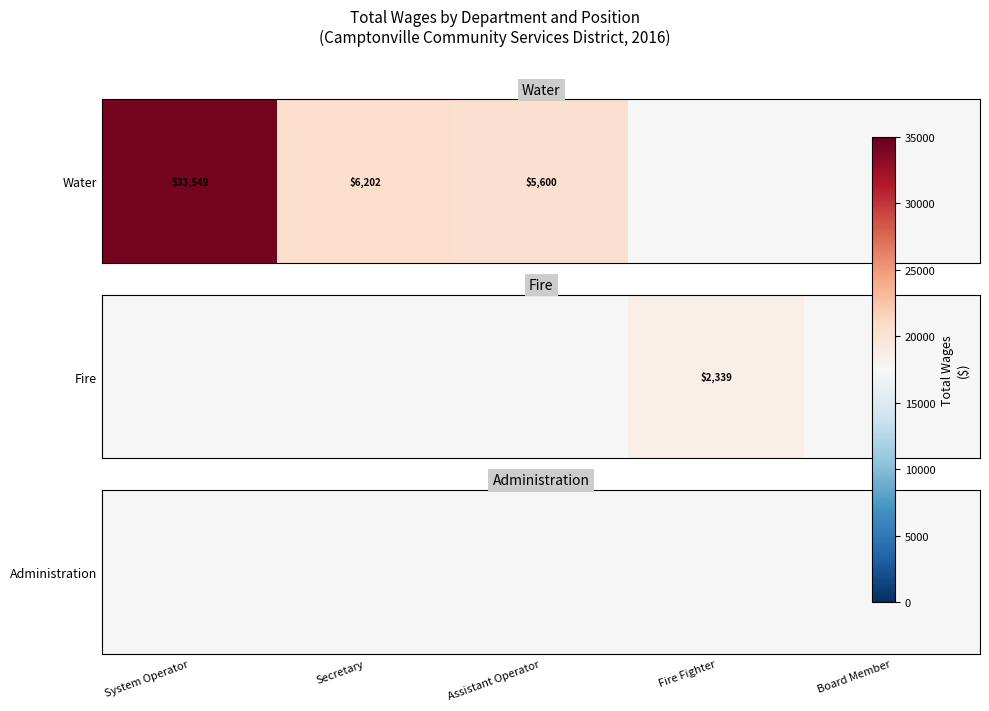

What is the total value across all series at Secretary?

6202